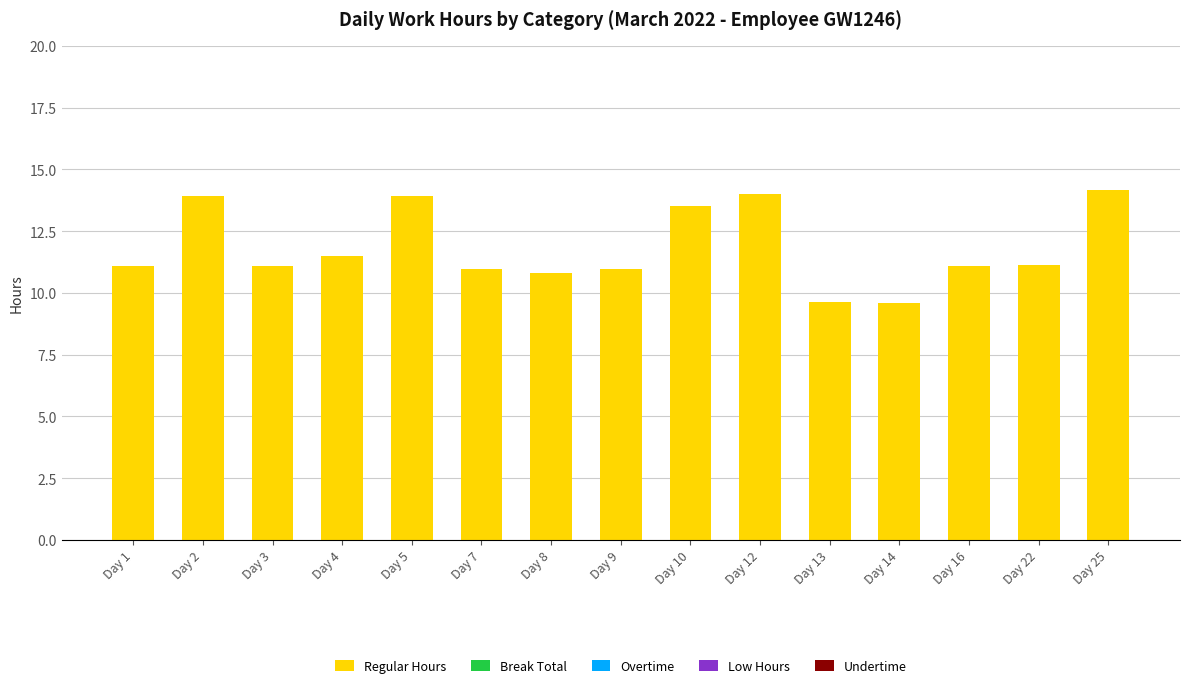

What is the sum of all Regular Hours values?

177.3